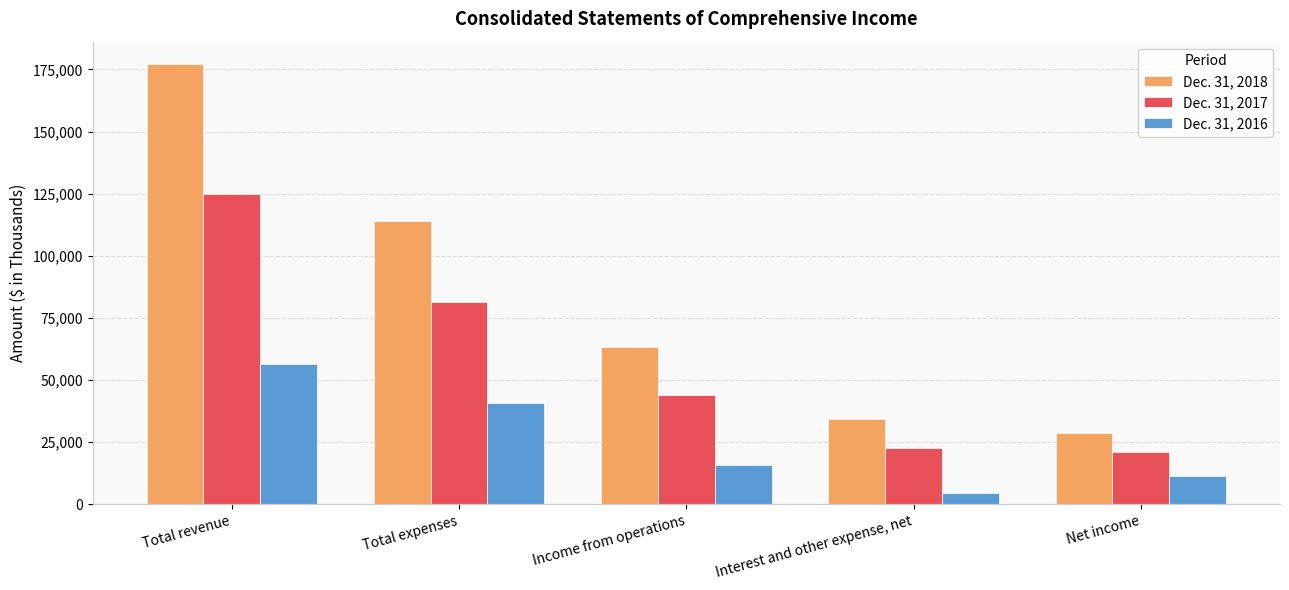

What are all the series names shown in the legend?

Dec. 31, 2018, Dec. 31, 2017, Dec. 31, 2016